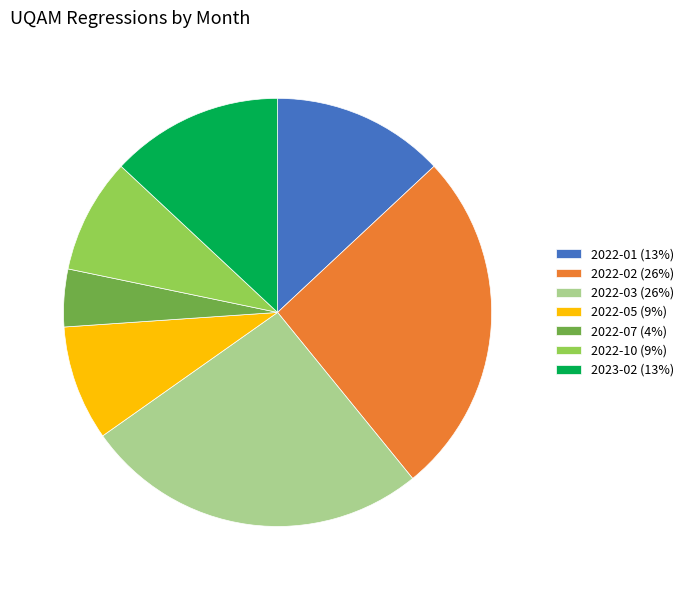

What is the ratio of the value at 2023-02 (13%) to the value at 2022-03 (26%)?

0.5